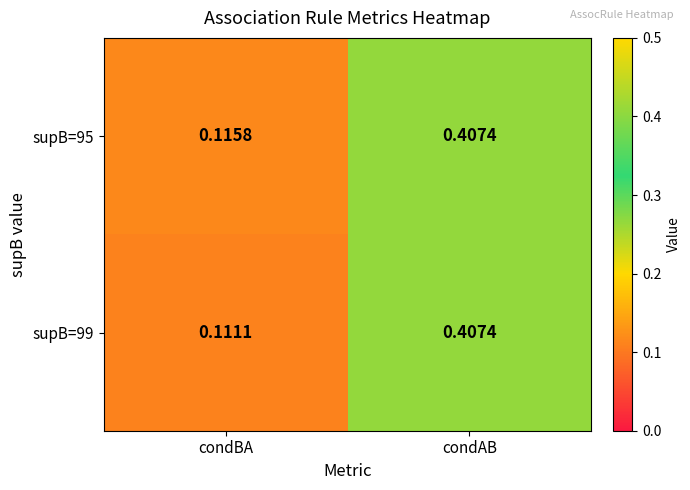

Which series has the widest spread of values?

supB=99